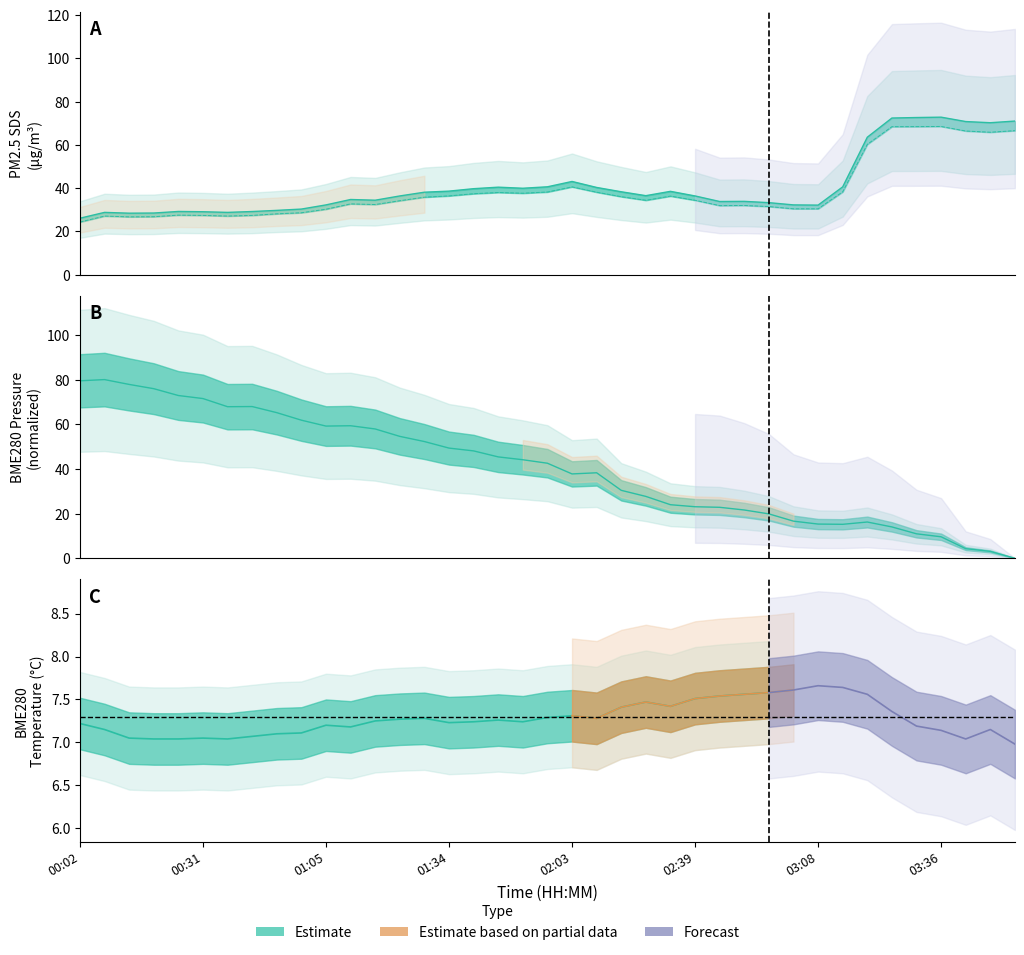

What is the sum of all SDS_P1 values?

1595.3